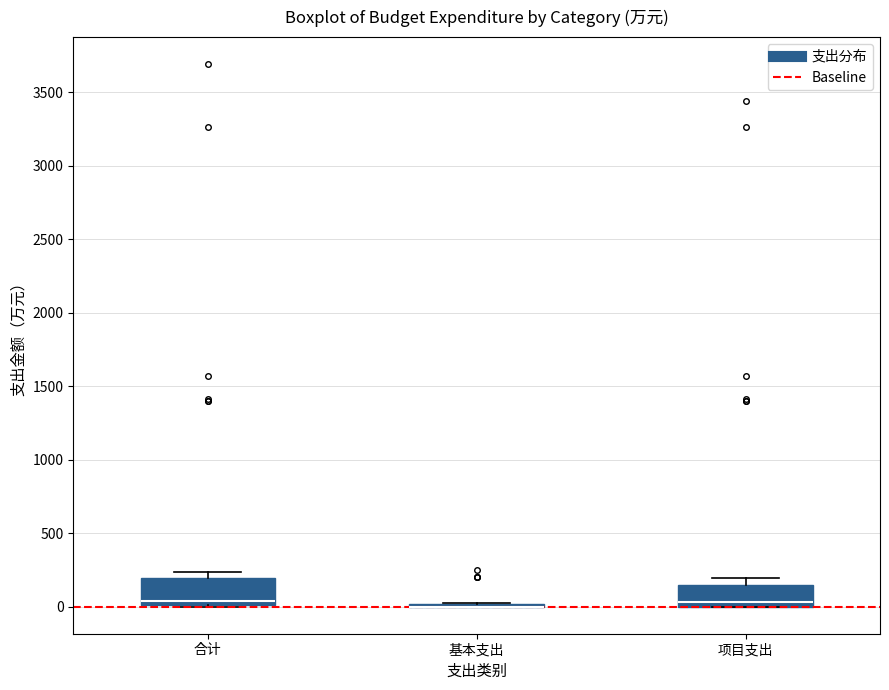

Reading left to right, read every box against the y-axis: the position of its median line, the range the box covers, and the ends of its whiskers. The values are not printed on the chart, so give them approximately, as read against the axis.

合计: median 50, box 0 to 200, whiskers 0 to 250
基本支出: box collapsed to a line at 0, whiskers 0 to 0
项目支出: median 50, box 0 to 150, whiskers 0 to 200